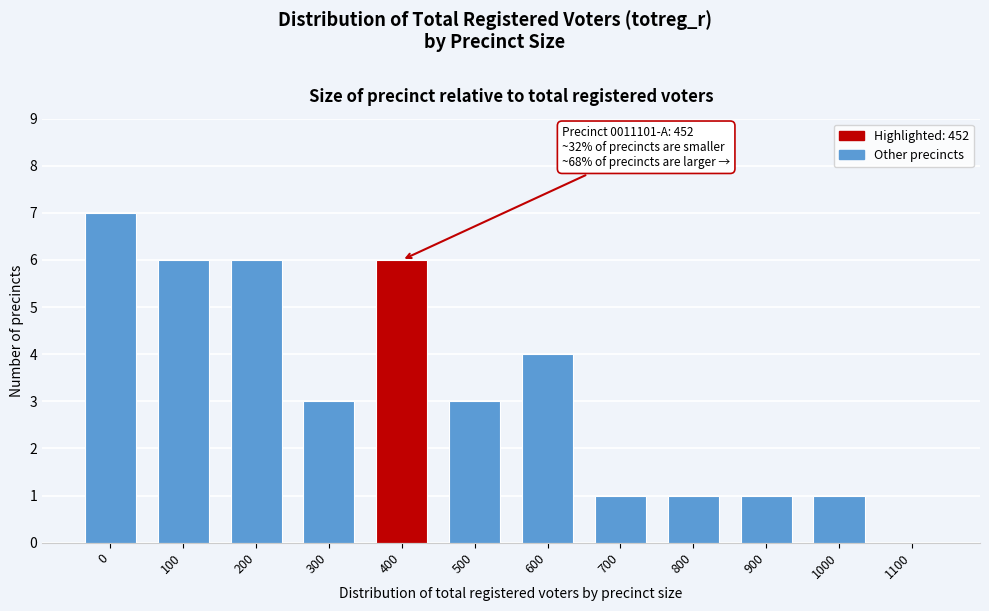

Reading left to right, transcribe all the data shown in this chart.

0=7	100=6	200=6	300=3	400=6	500=3	600=4	700=1	800=1	900=1	1000=1	1100=0